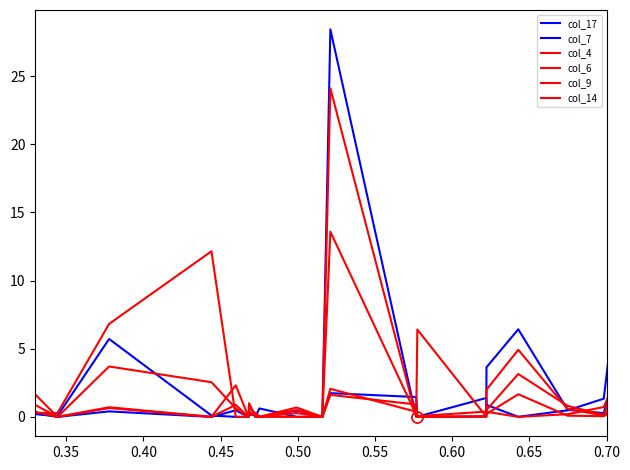

How many interior local valleys does the col_7 series have?

8